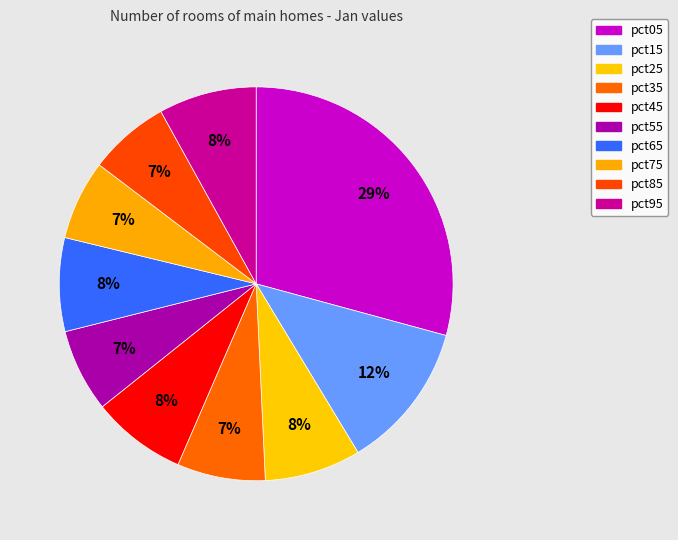

Is pct35 the majority of the pie?

No